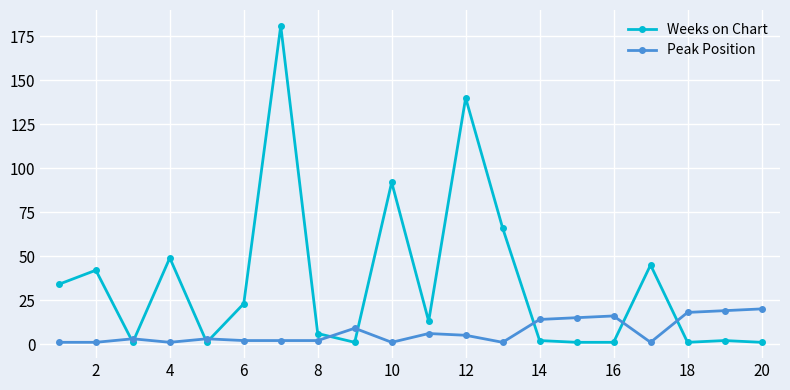

How many distinct data groups are displayed?

2